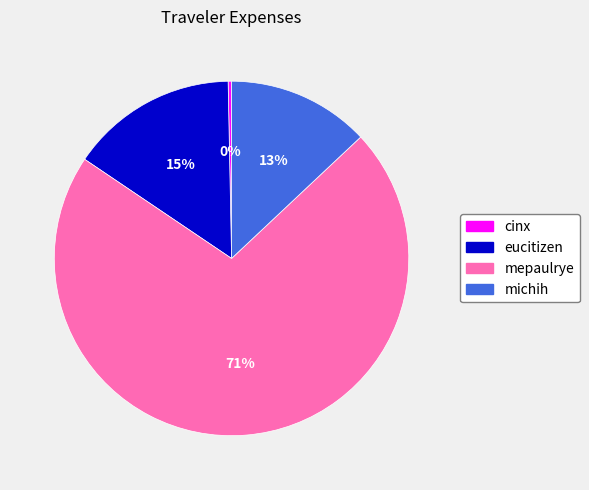

Which slice is the largest?

mepaulrye